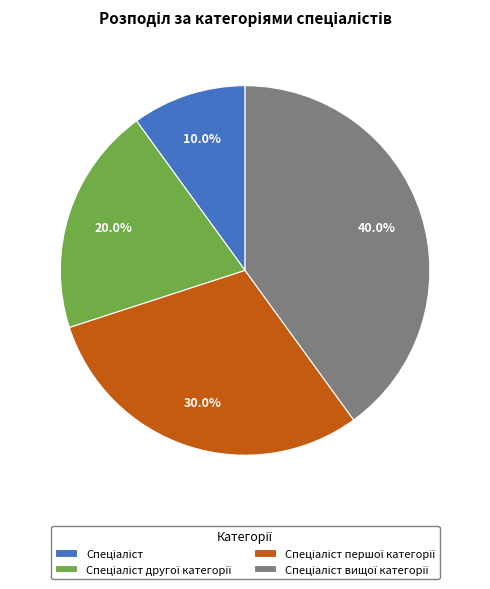

Does any single category account for the majority?

No